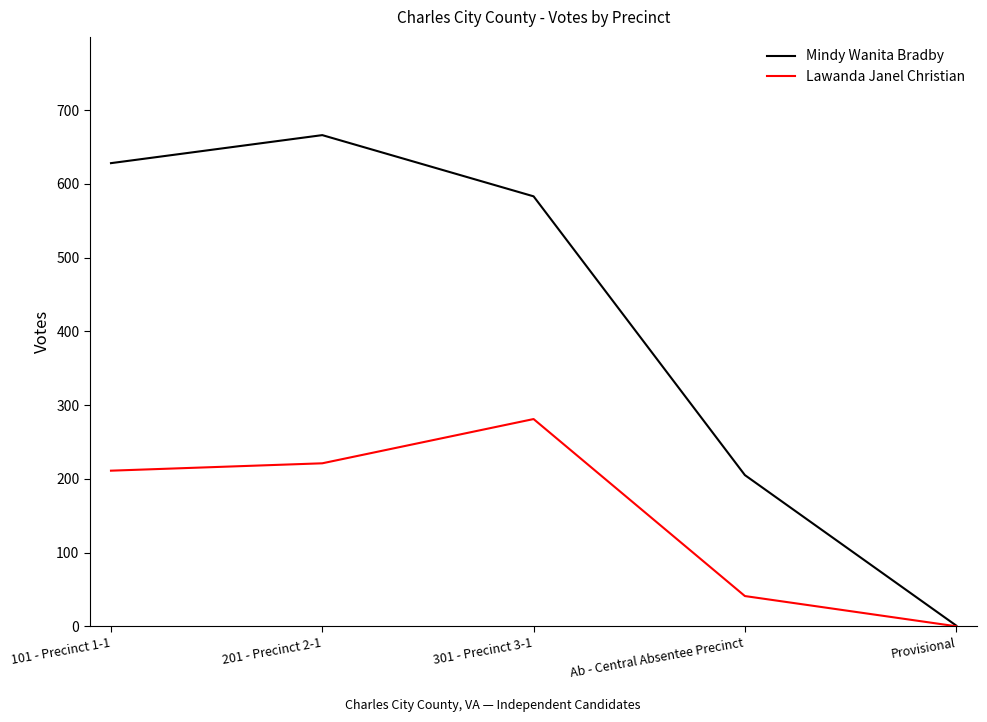

What is the total value across all series at 301 - Precinct 3-1?

864